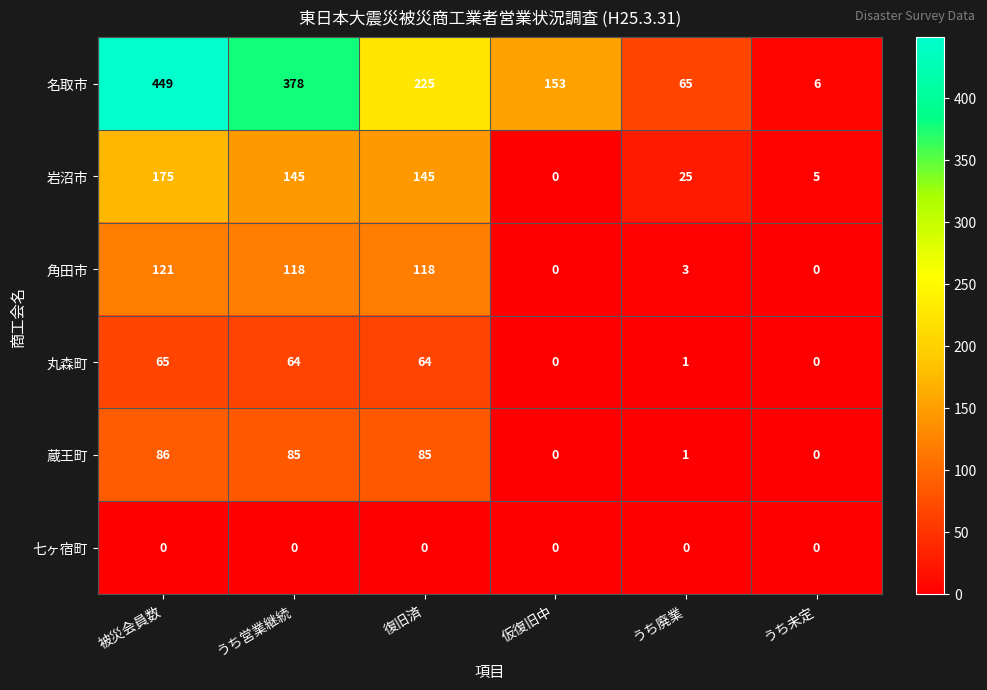

What is the maximum value shown in the chart?

449